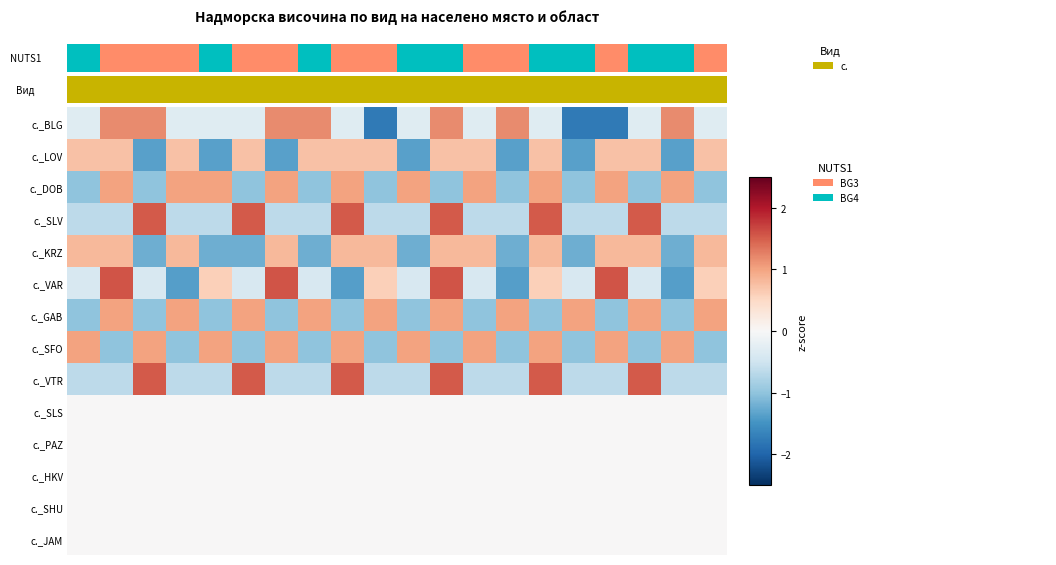

At which category is the sum across all series the highest?

14